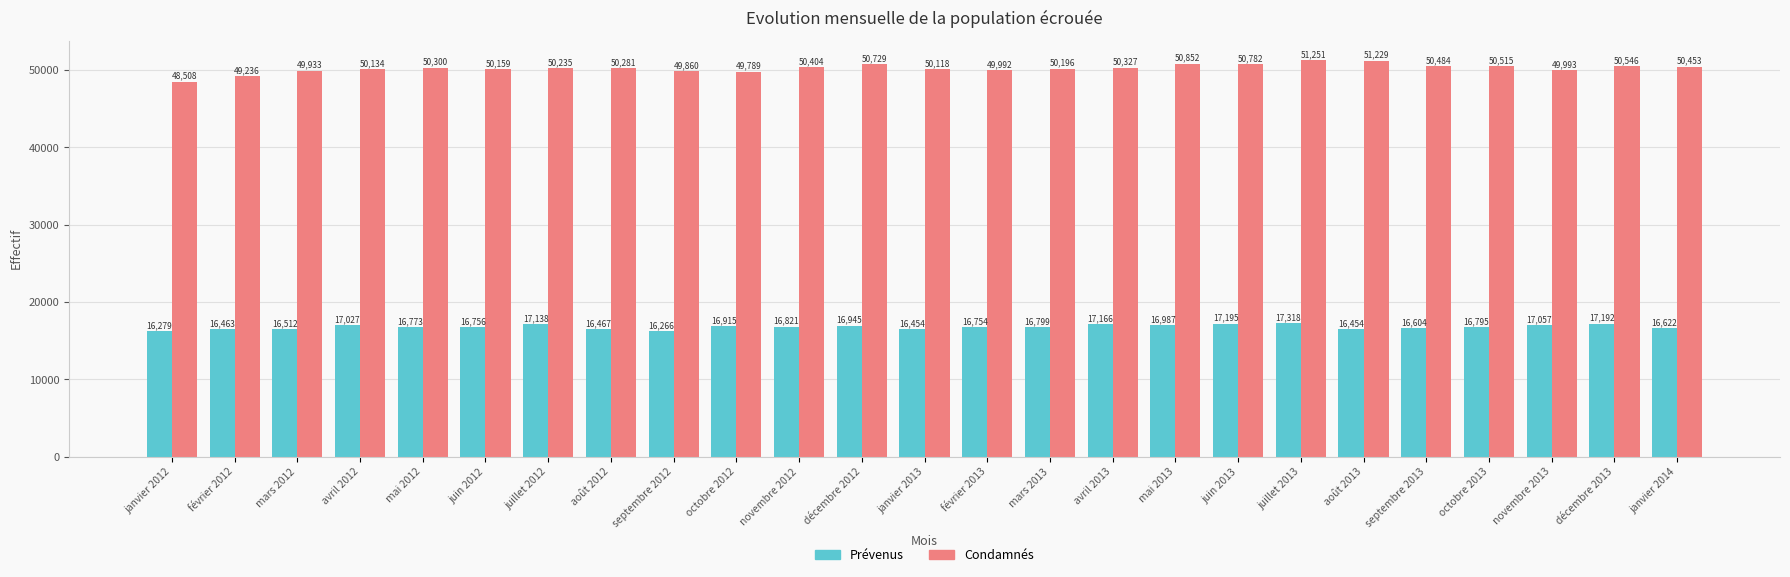

Reading left to right, transcribe all the data shown in this chart.

Prévenus: 16279	16463	16512	17027	16773	16756	17138	16467	16266	16915	16821	16945	16454	16754	16799	17166	16987	17195	17318	16454	16604	16795	17057	17192	16622
Condamnés: 48508	49236	49933	50134	50300	50159	50235	50281	49860	49789	50404	50729	50118	49992	50196	50327	50852	50782	51251	51229	50484	50515	49993	50546	50453